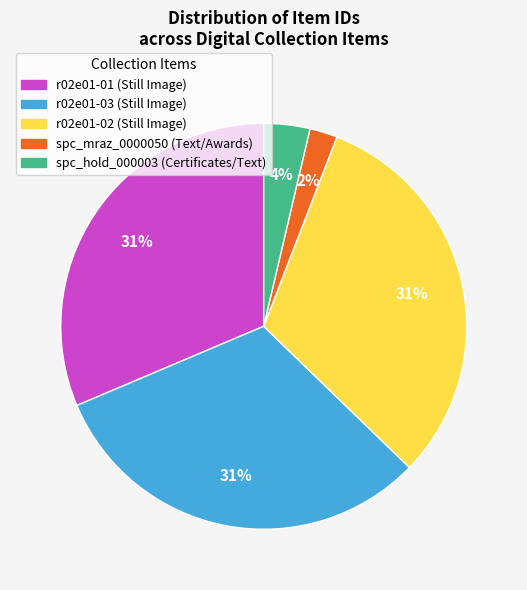

To the nearest percent, what portion does r02e01-03 (Still Image) represent?

31%